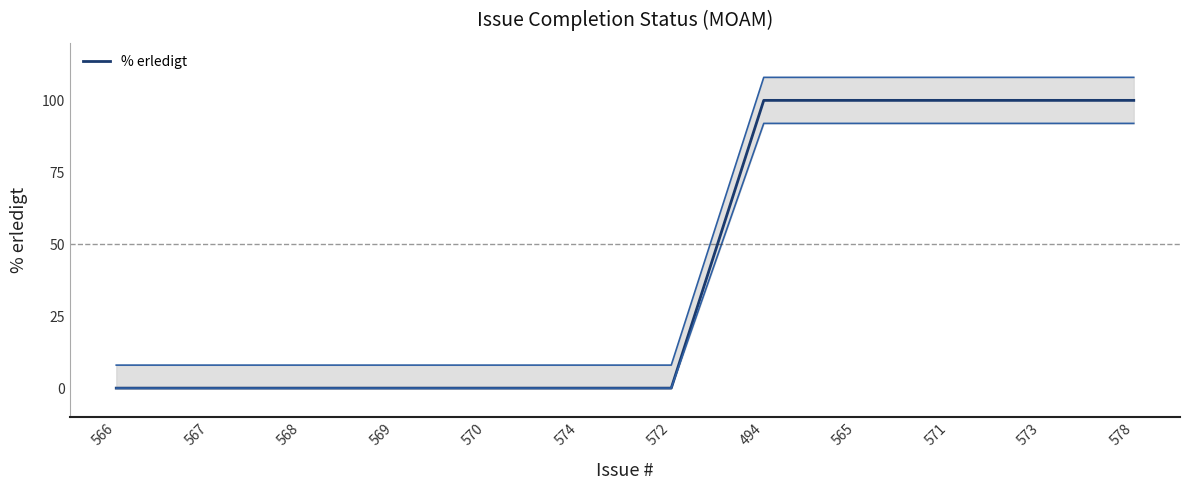

What is the sum of all values?

500